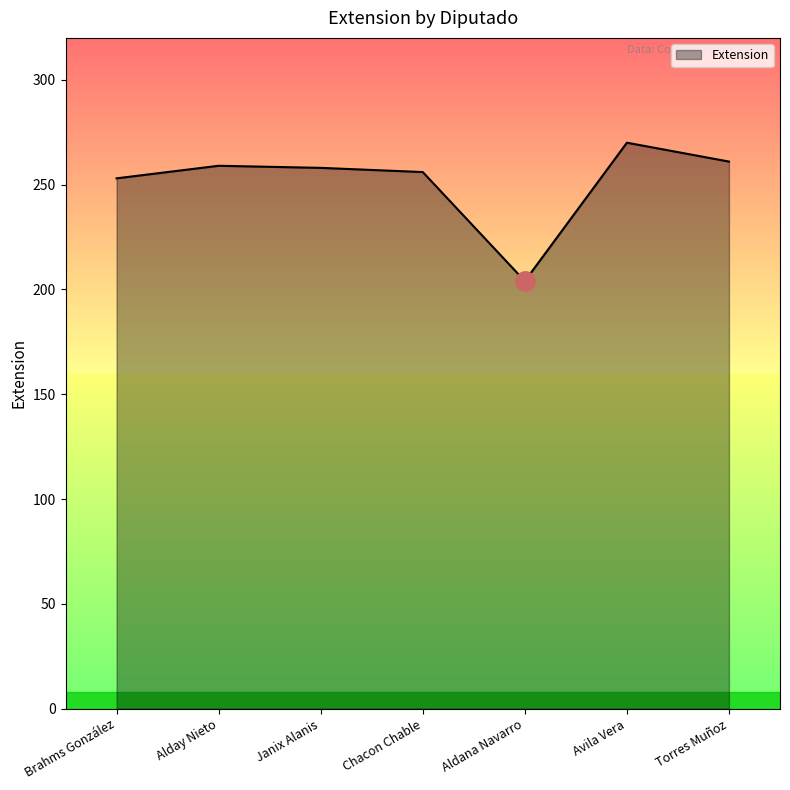

What is the approximate value at Torres Muñoz, to the nearest 5?

260